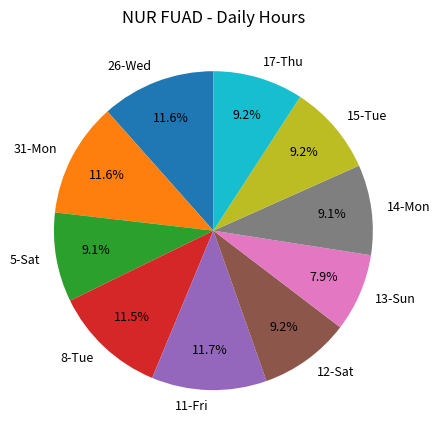

How many segments does this pie chart have?

10